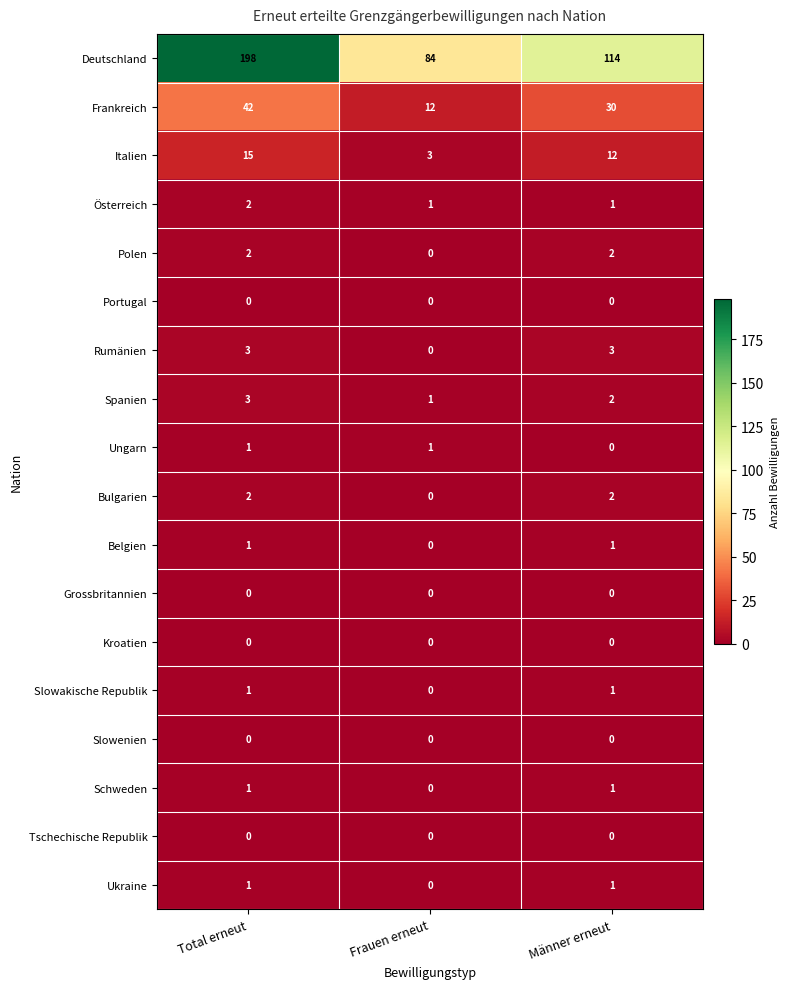

At which category does the chart reach its peak across all series?

Total erneut